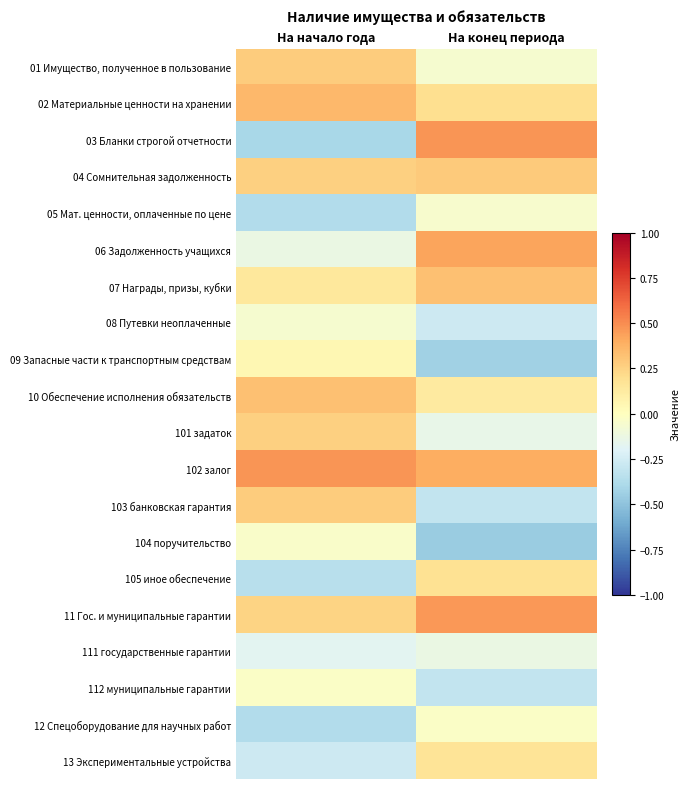

At На конец периода, list the series in order from smallest to largest.

104 поручительство, 09 Запасные части к транспортным средствам, 112 муниципальные гарантии, 103 банковская гарантия, 08 Путевки неоплаченные, 101 задаток, 111 государственные гарантии, 01 Имущество, полученное в пользование, 05 Мат. ценности, оплаченные по цене, 12 Спецоборудование для научных работ, 10 Обеспечение исполнения обязательств, 13 Экспериментальные устройства, 105 иное обеспечение, 02 Материальные ценности на хранении, 04 Сомнительная задолженность, 07 Награды, призы, кубки, 102 залог, 06 Задолженность учащихся, 11 Гос. и муниципальные гарантии, 03 Бланки строгой отчетности